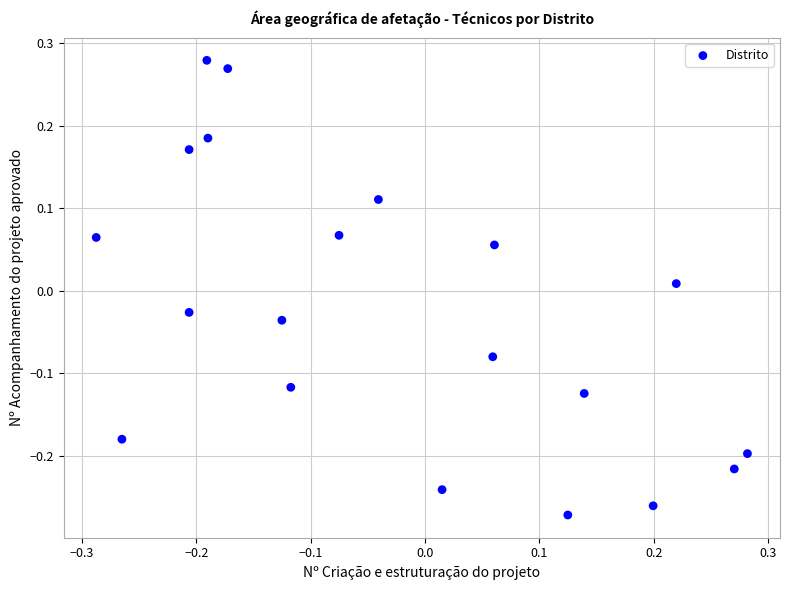

What is the range of X values (max minus min)?

0.6